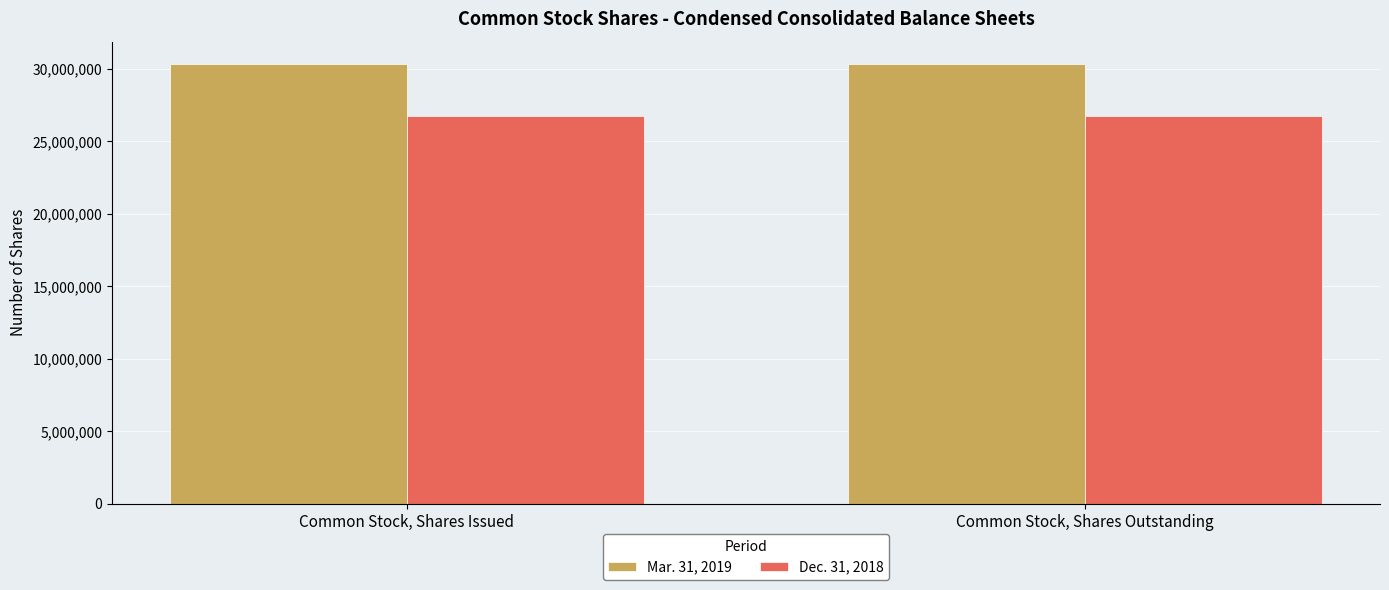

Is the value of Mar. 31, 2019 at Common Stock, Shares Issued greater than the value of Dec. 31, 2018 at Common Stock, Shares Issued?

Yes